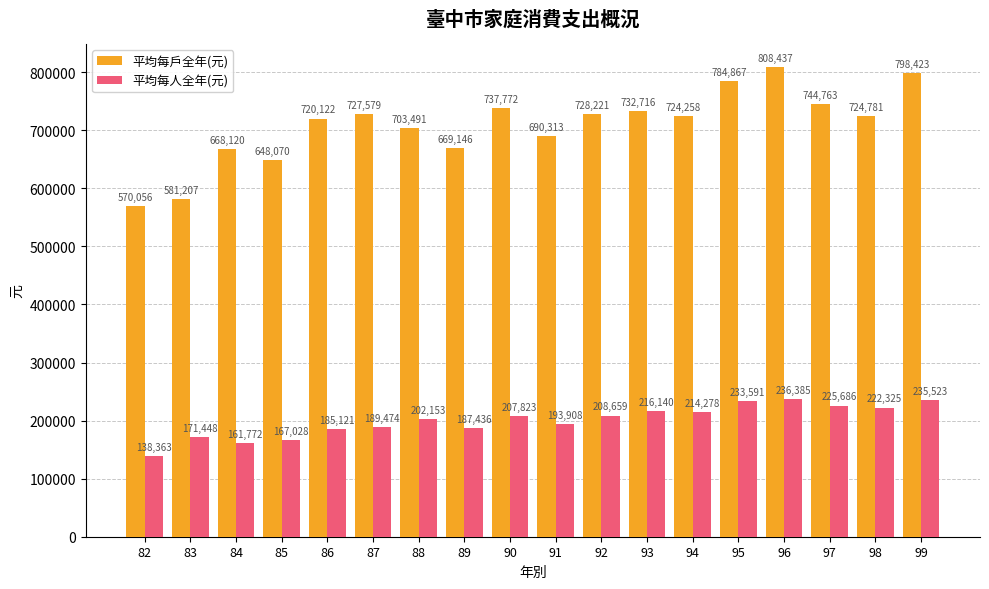

The value of 平均每戶全年(元) at 95 is 784867. True or false?

True